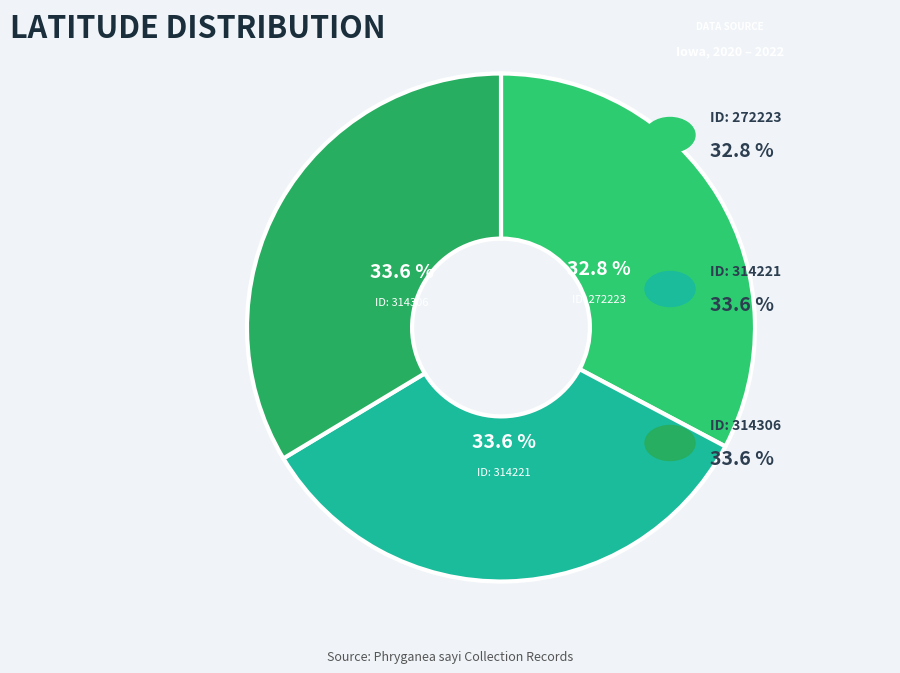

To the nearest percent, what is the difference between the largest and smallest slice percentages?

1%